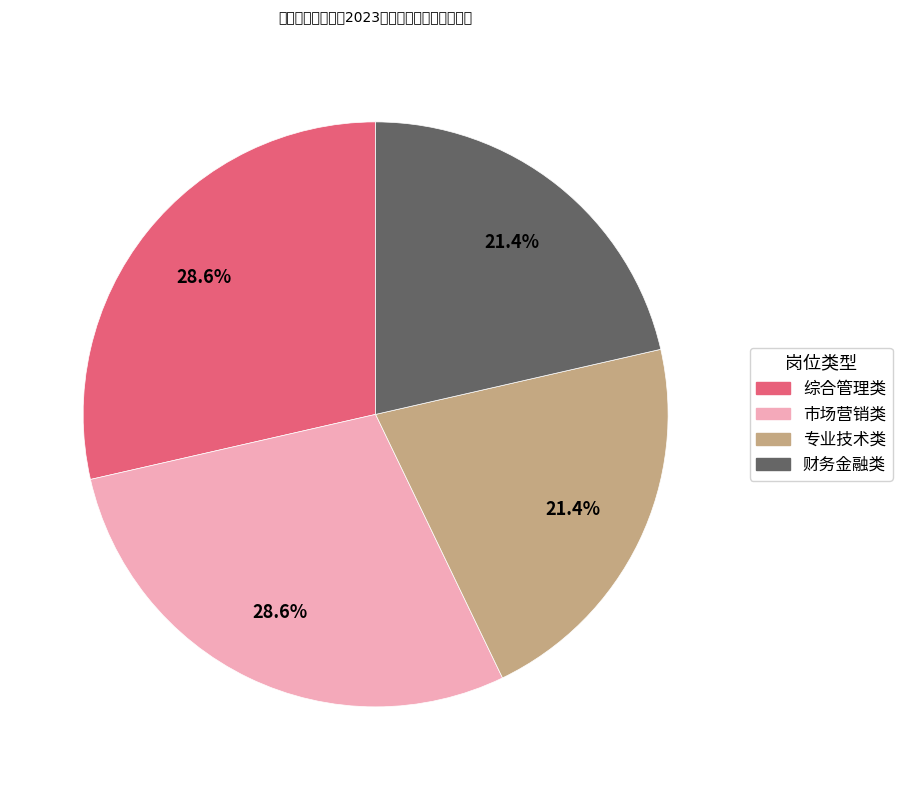

To the nearest percent, what is the difference between the largest and smallest slice percentages?

7%